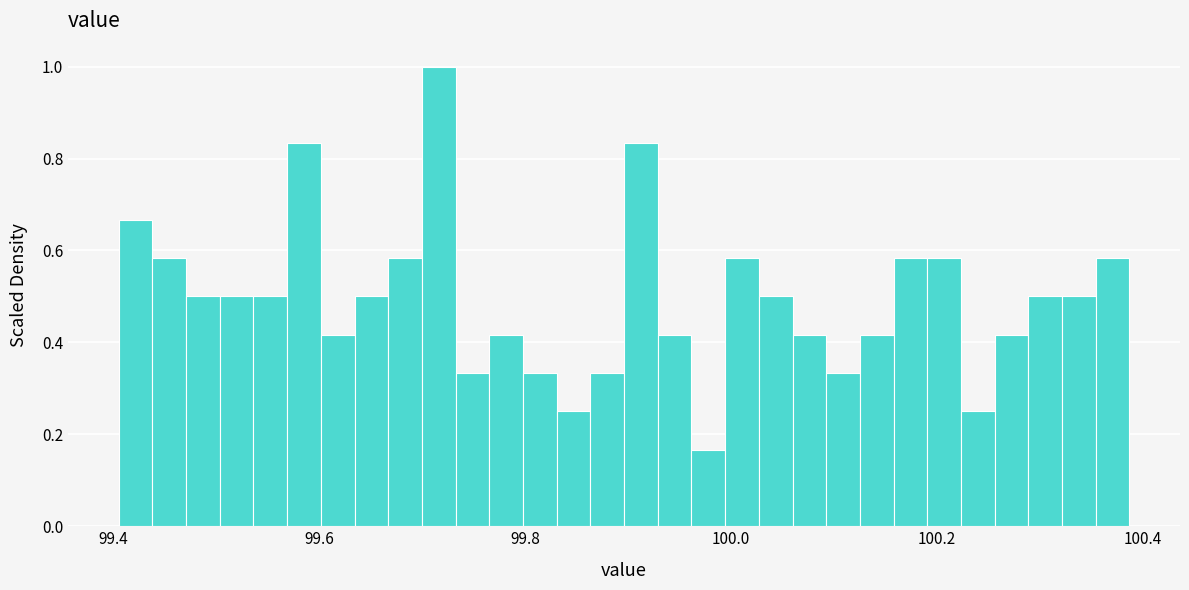

Around what value on the x-axis is the tallest bar? Give the approximate position of its centre, as read against the axis.

99.72